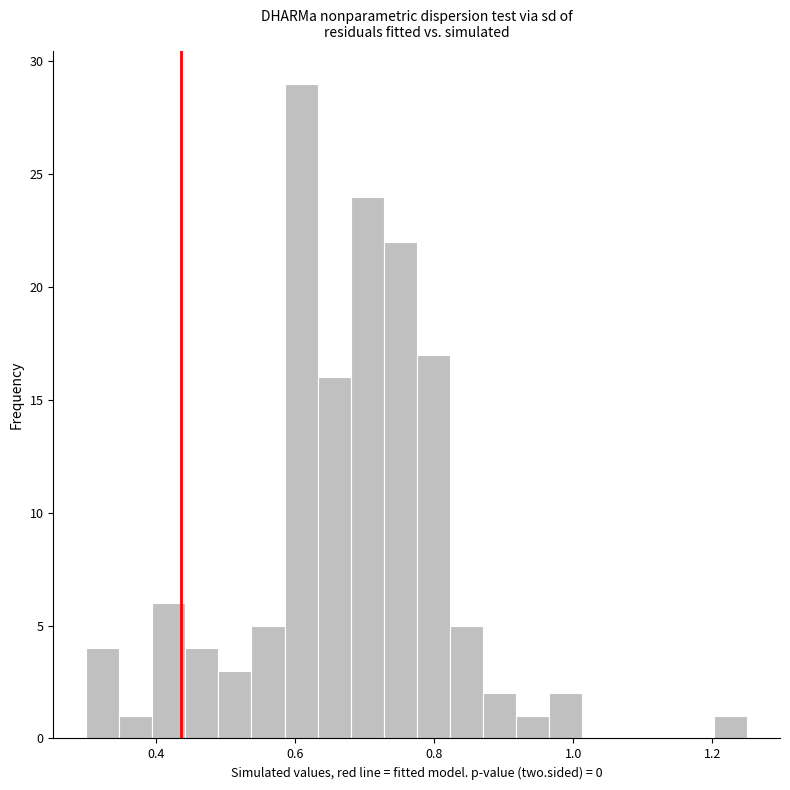

Around what value on the x-axis is the tallest bar? Give the approximate position of its centre, as read against the axis.

0.60